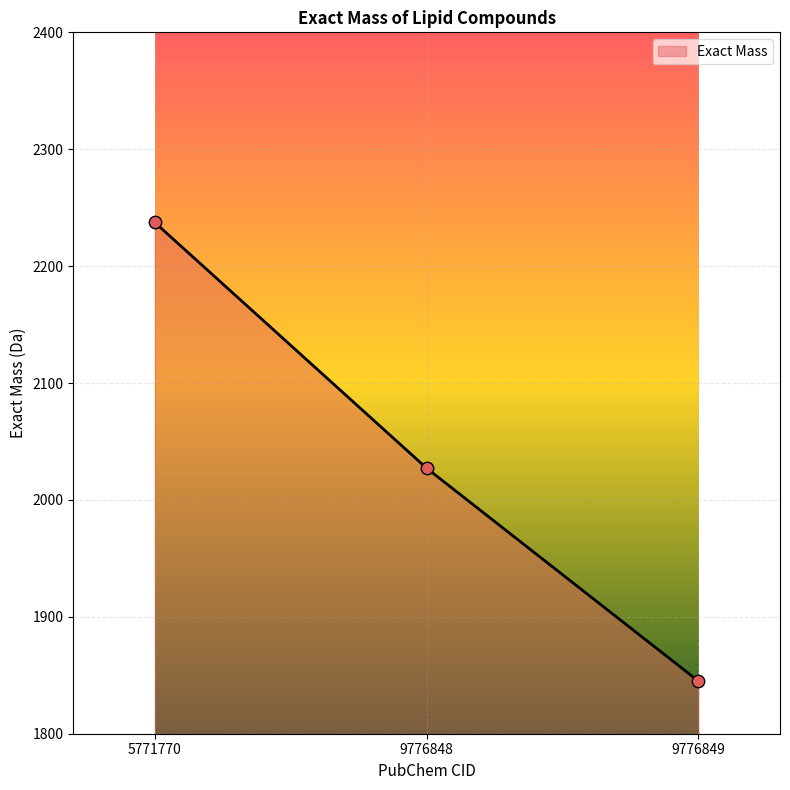

What is the change in value from 9776848 to 9776849?

-182.2